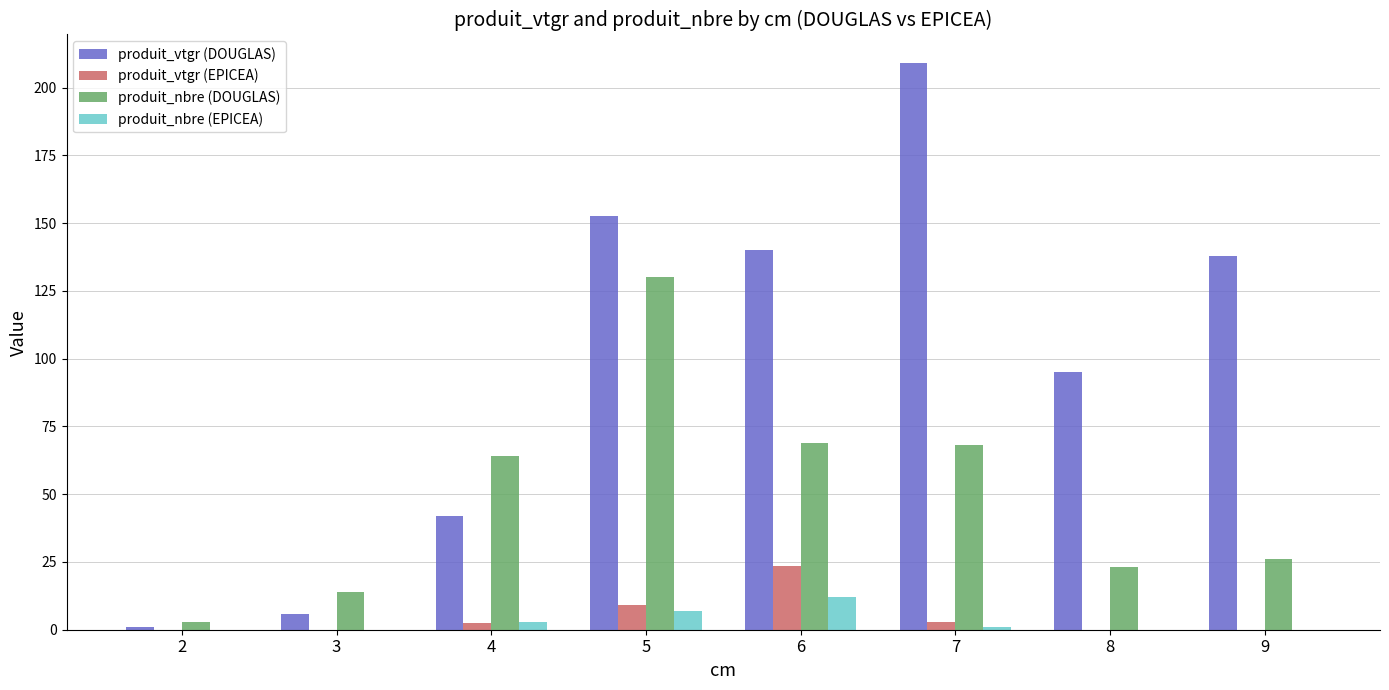

What value does the produit_nbre (EPICEA) series have at 4?

3.0